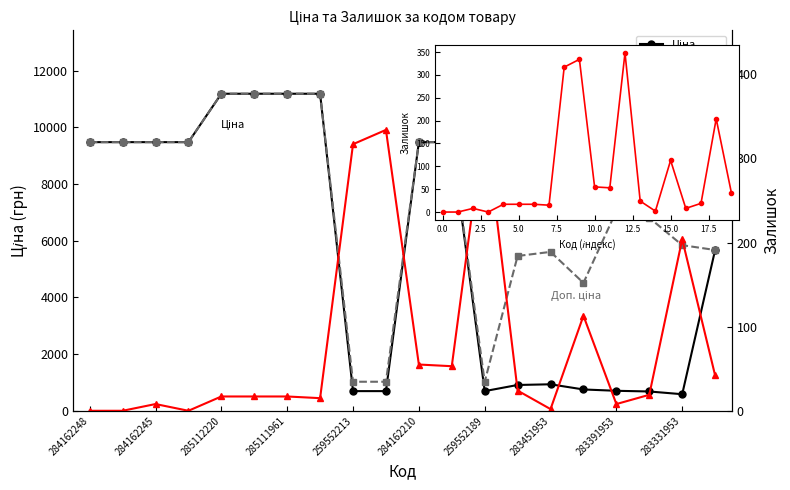

What is the maximum value for Доп. ціна?

11188.2